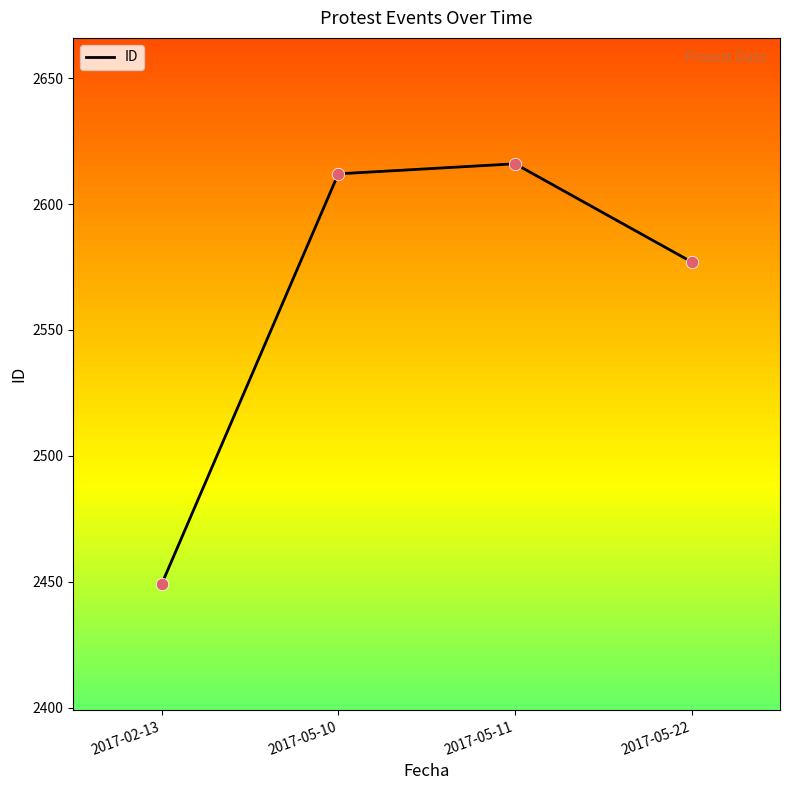

What is the change in value from 2017-05-10 to 2017-05-22?

-35